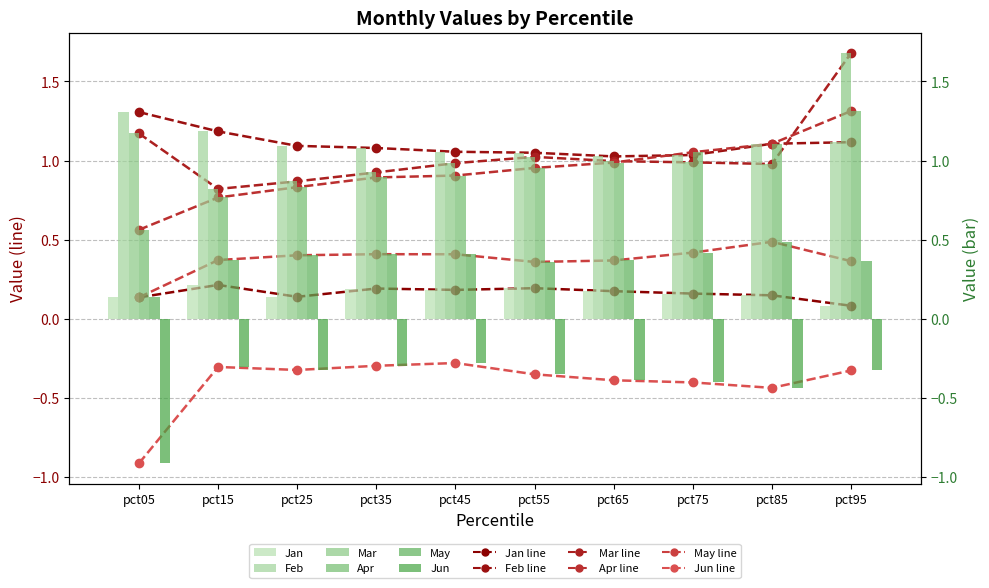

What is the total value across all series at pct55?

3.2